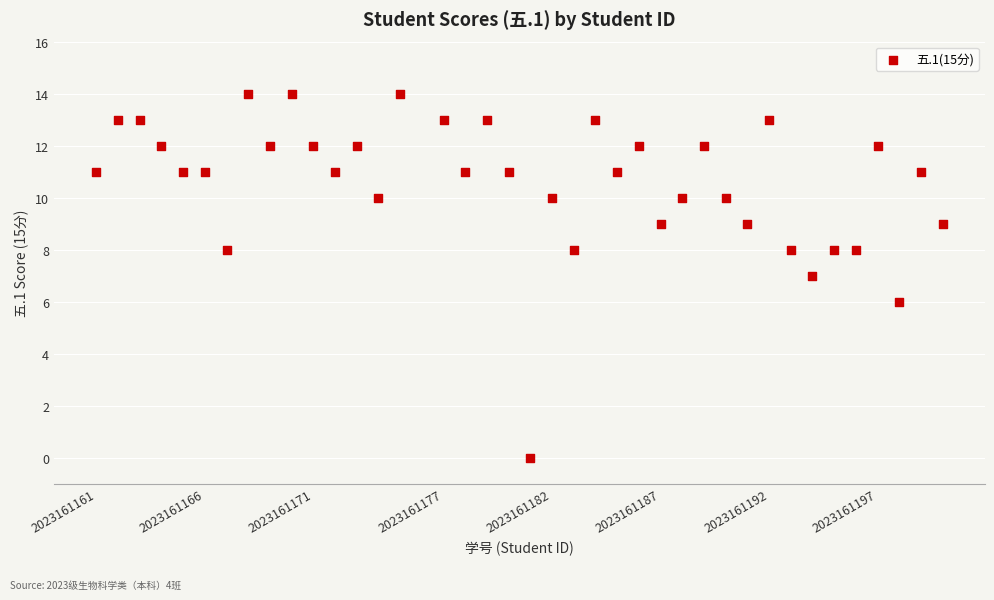

What is the range of X values (max minus min)?

39